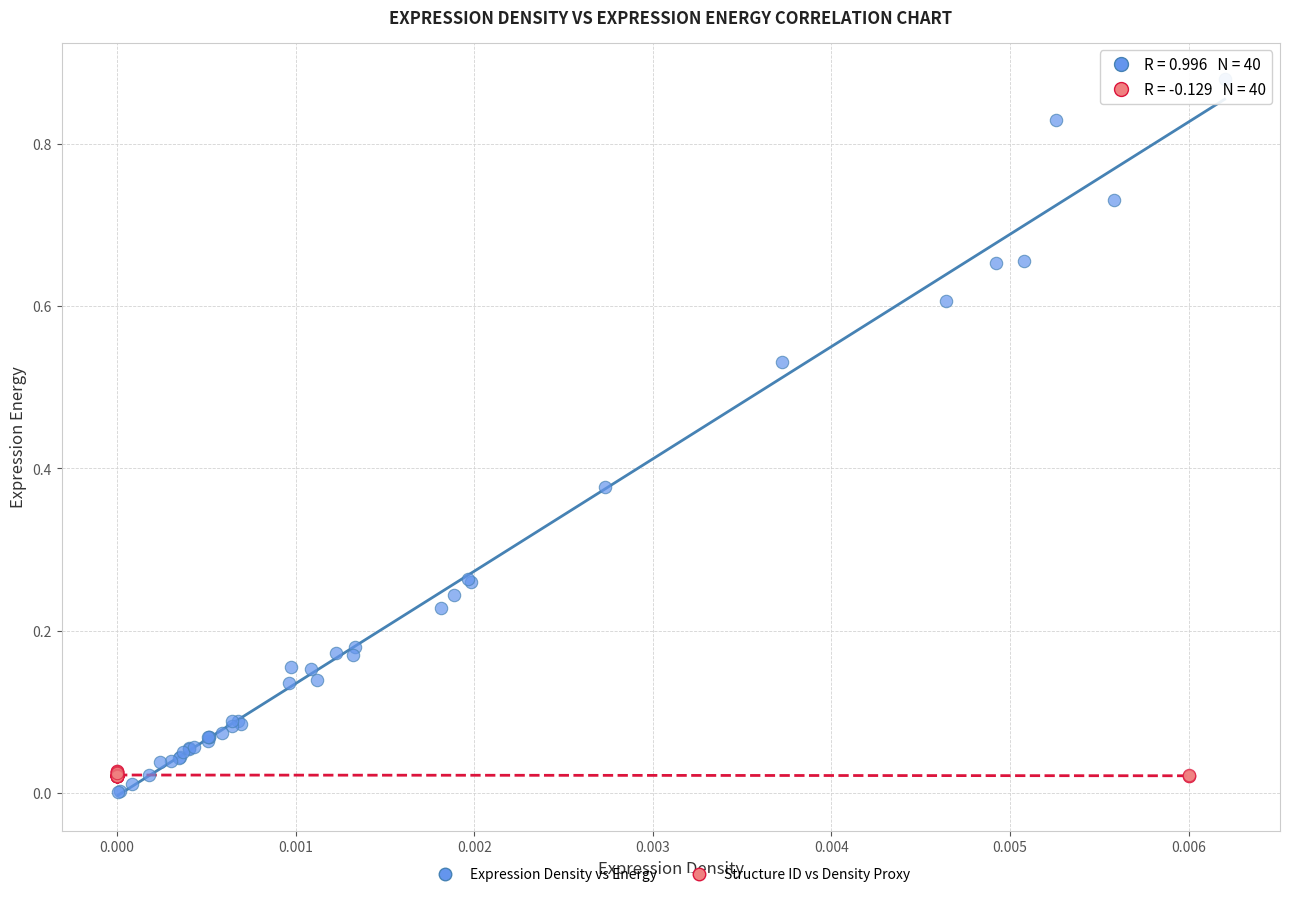

Which series contains the highest Y value?

Expression Density vs Energy